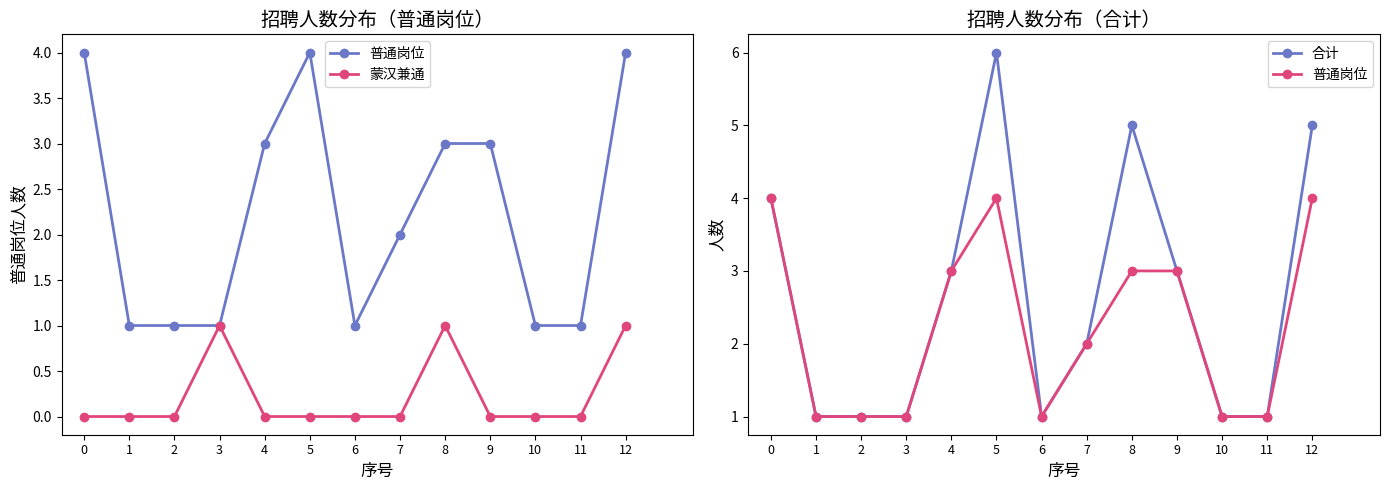

How many lines are shown in the chart?

3